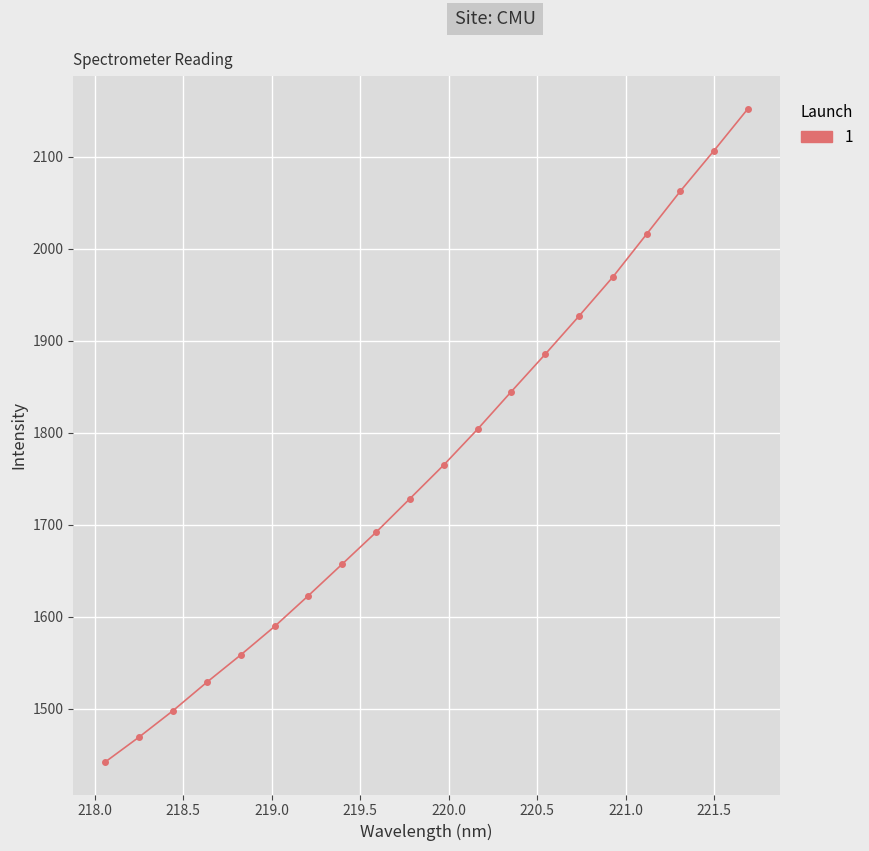

What is the smallest value displayed?

1442.4